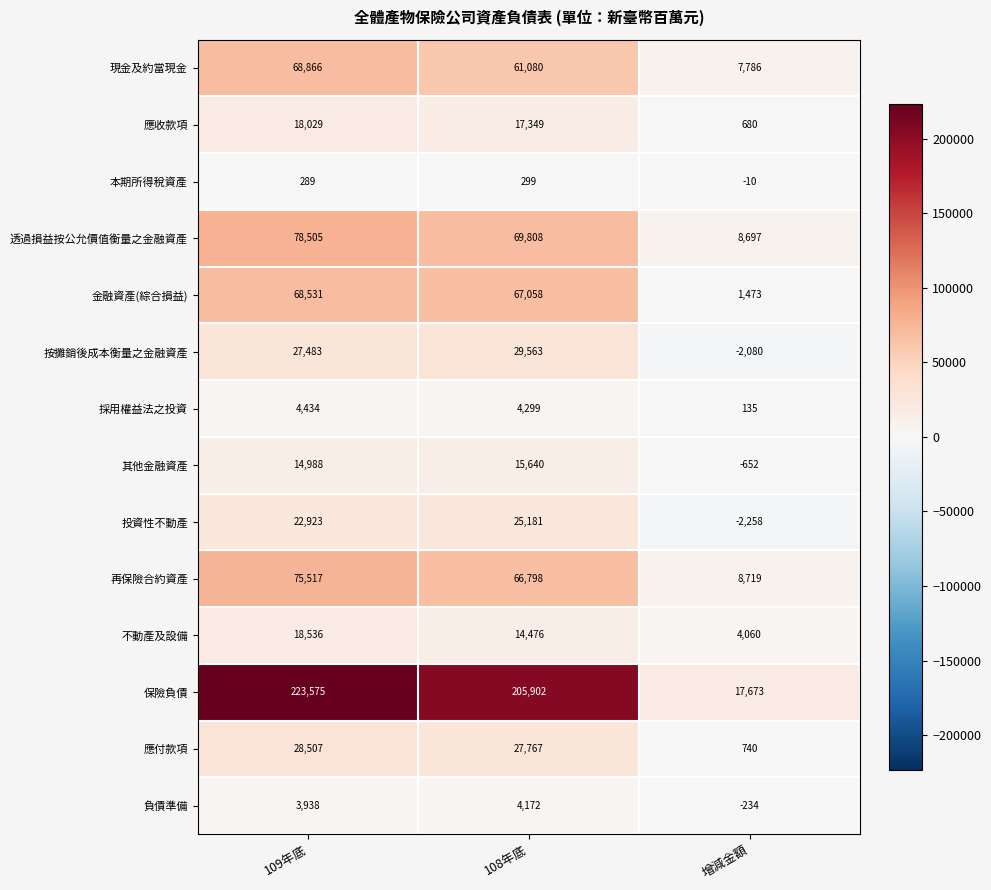

At which category is the sum across all series the highest?

109年底